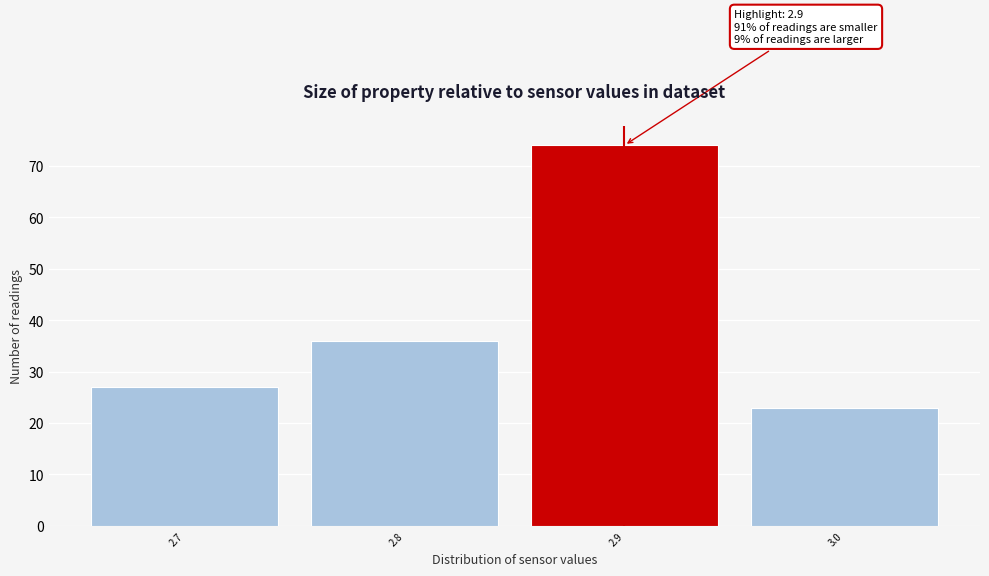

Which range on the x-axis has the tallest bar?

2.85 to 2.95